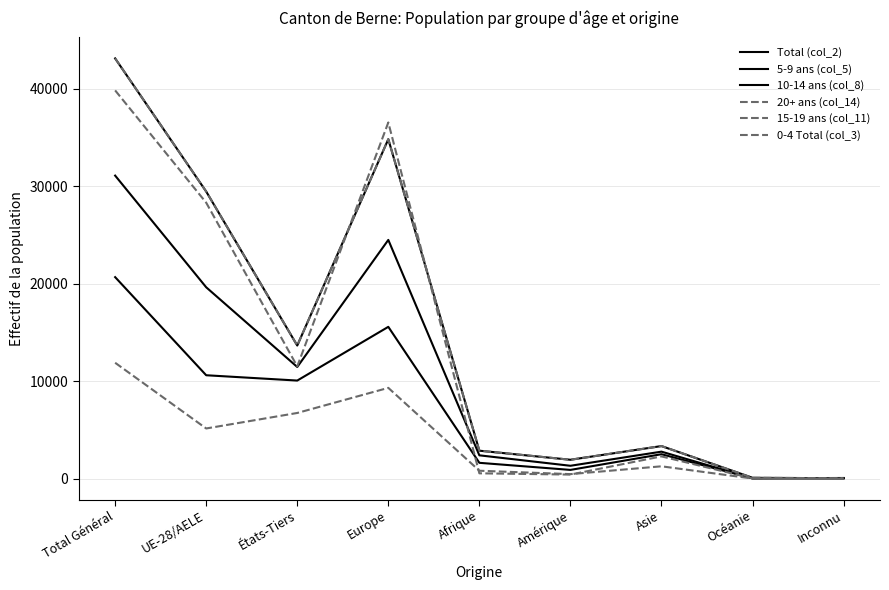

What is the sum of all 15-19 ans (col_11) values?

35670